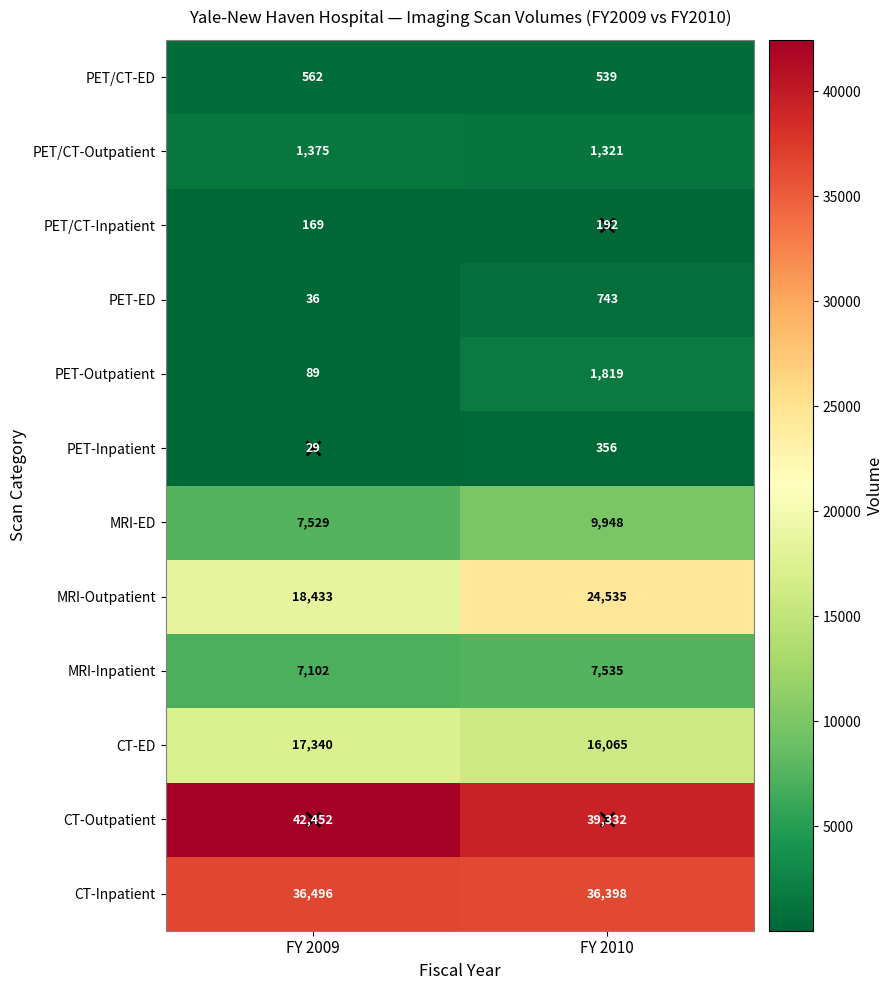

The value of PET/CT-Outpatient at FY 2009 is 1375. True or false?

True